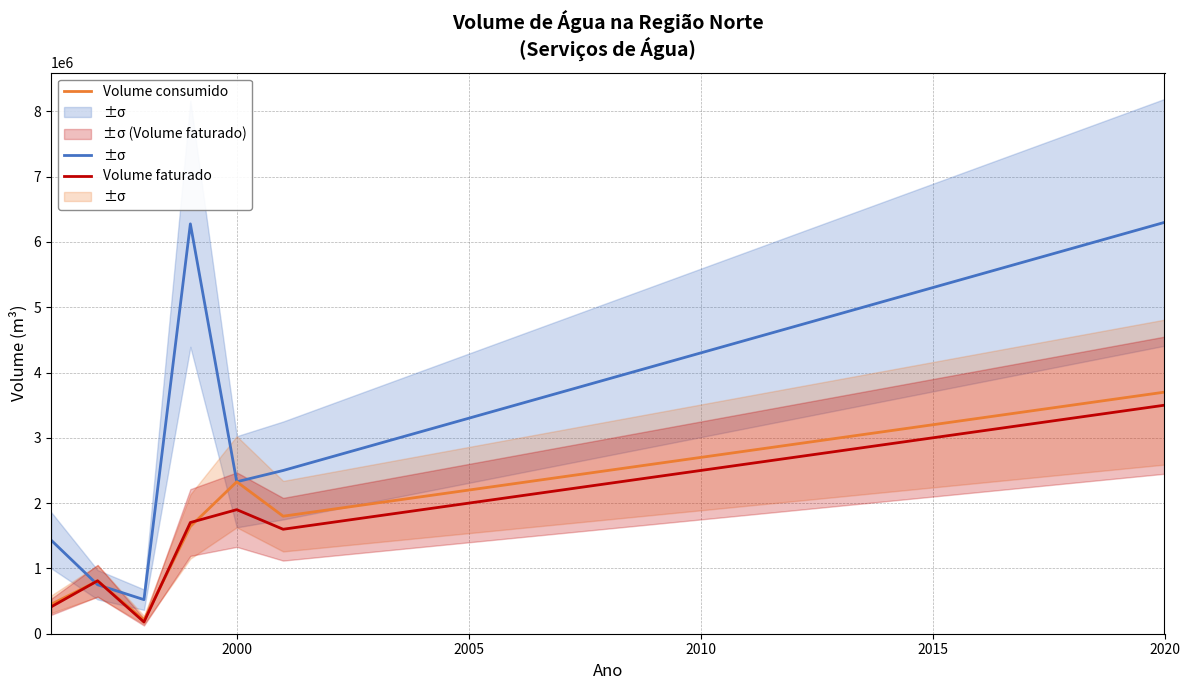

What is the average value of the Volume faturado series?

2240209